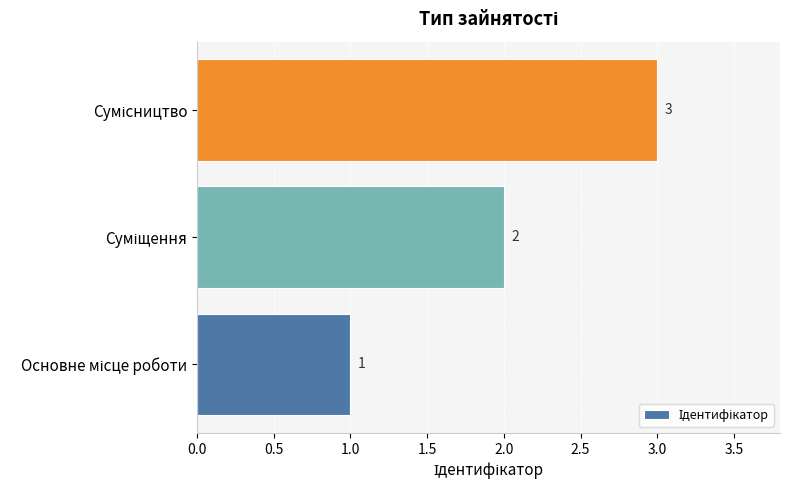

How many values are between 1 and 3?

3